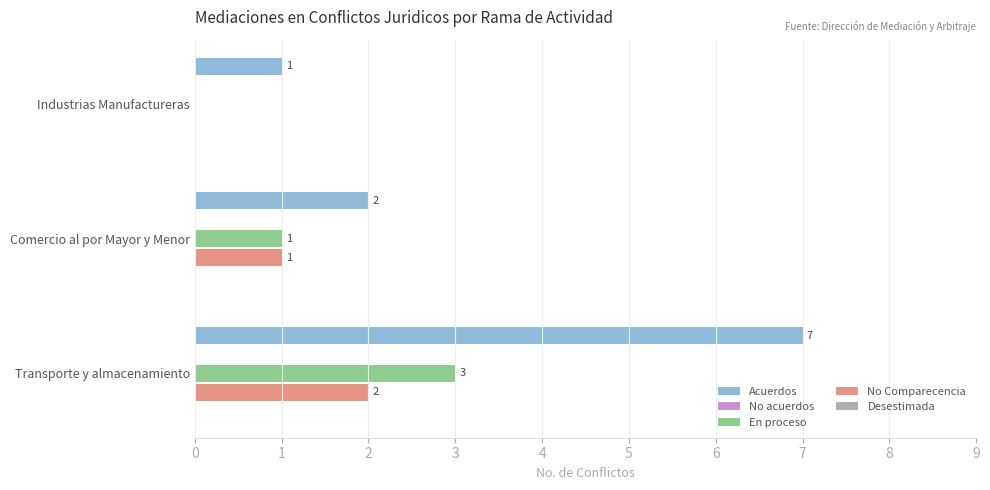

Which series has the largest total across all categories?

Acuerdos